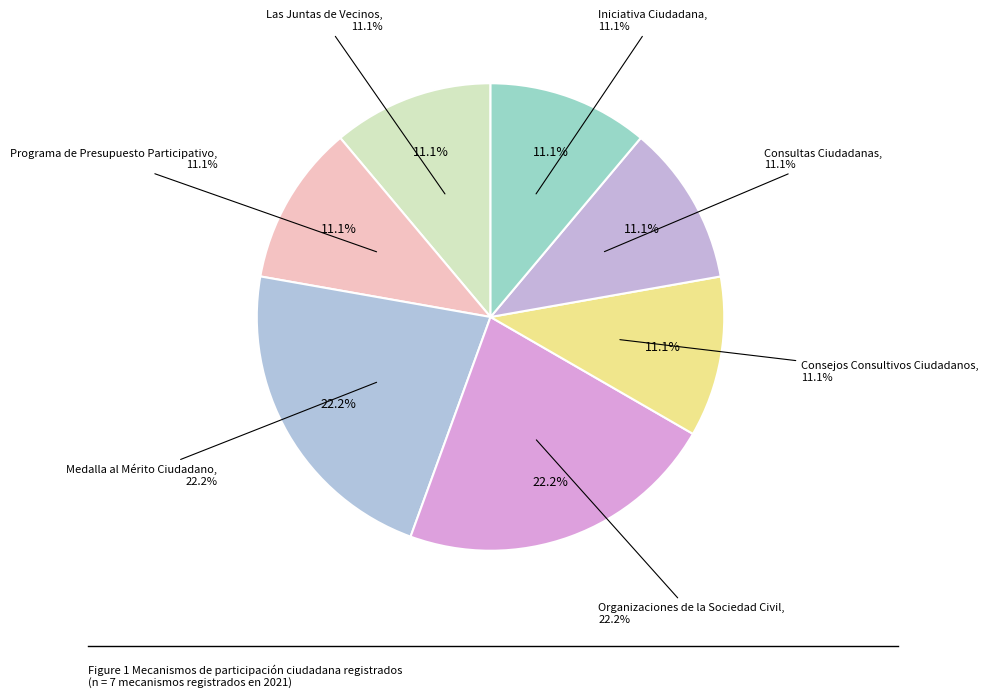

The Iniciativa Ciudadana slice represents 11% of the pie. True or false?

True